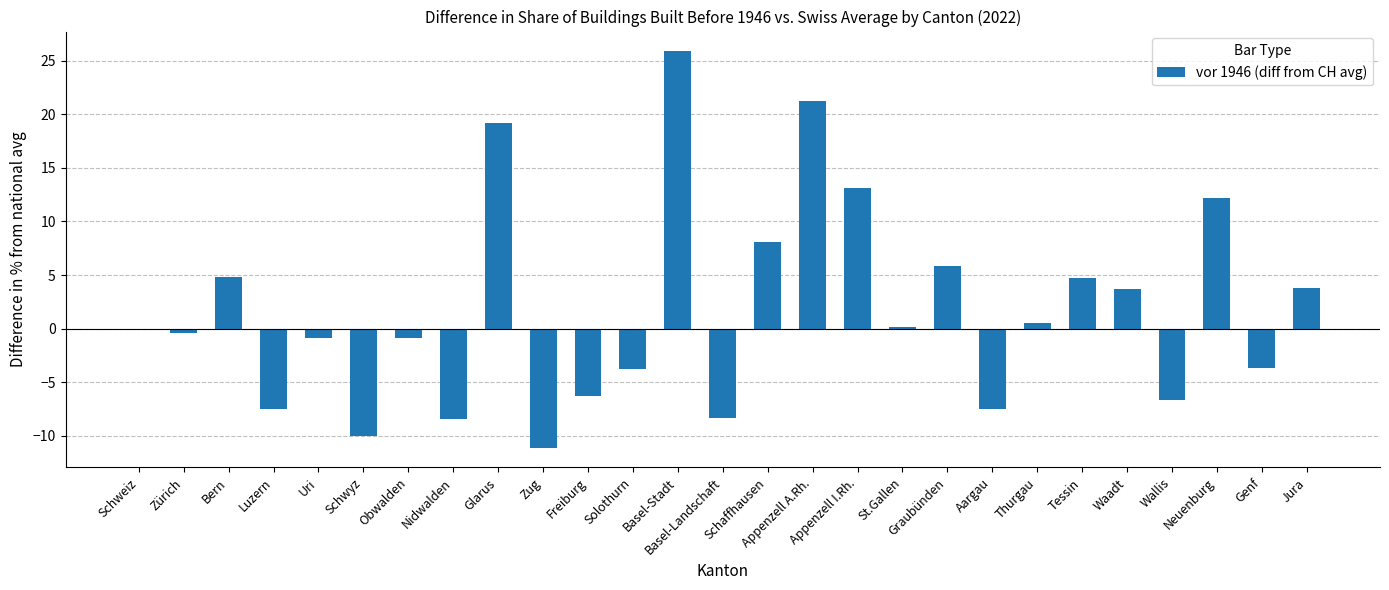

What is the maximum value shown in the chart?

25.9